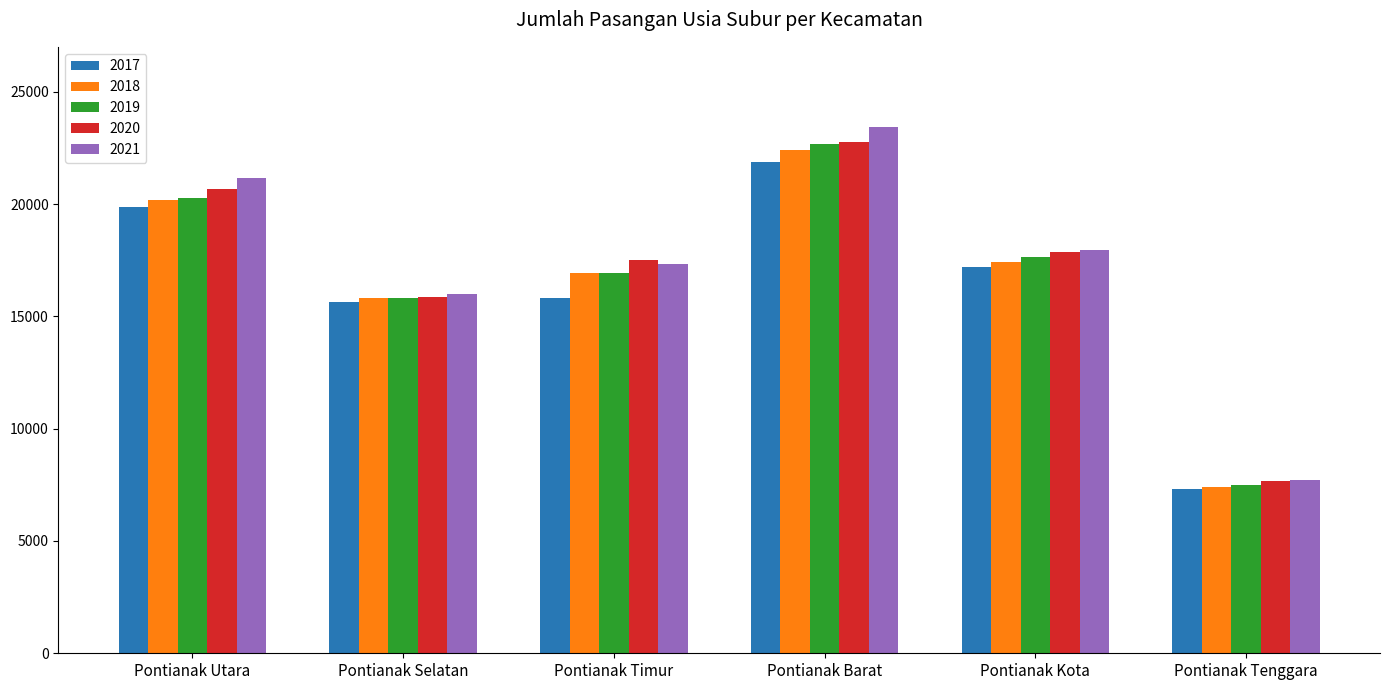

Is the value of 2017 at Pontianak Tenggara greater than the value of 2018 at Pontianak Timur?

No